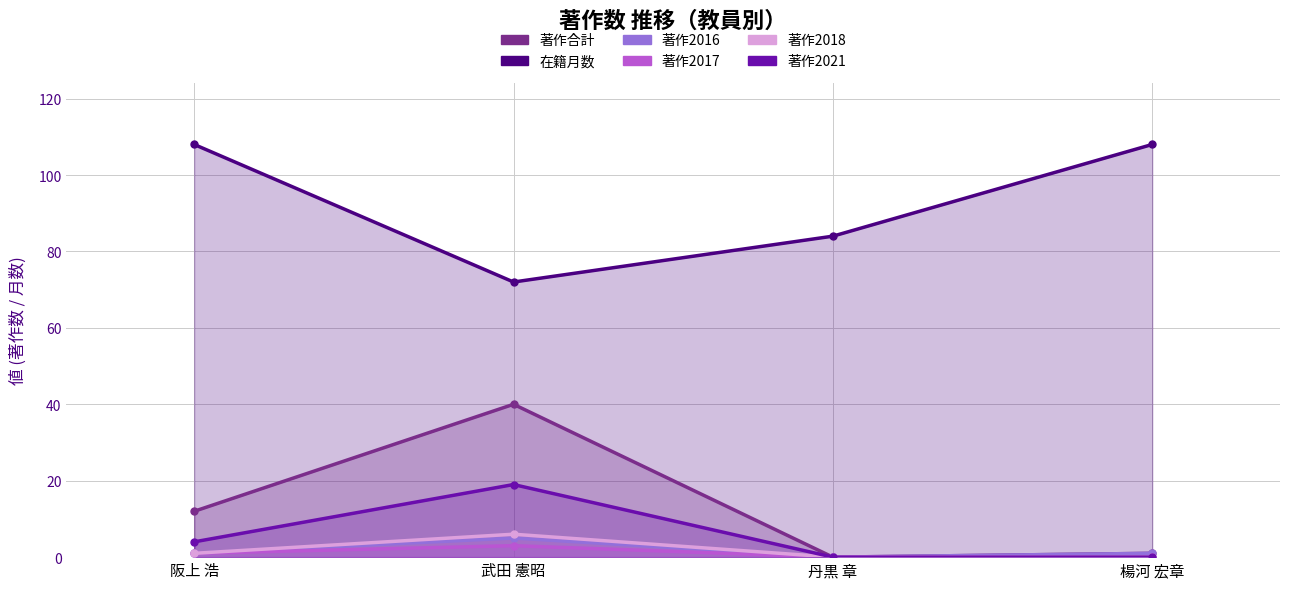

What is the average value of the 著作2021 series?

6